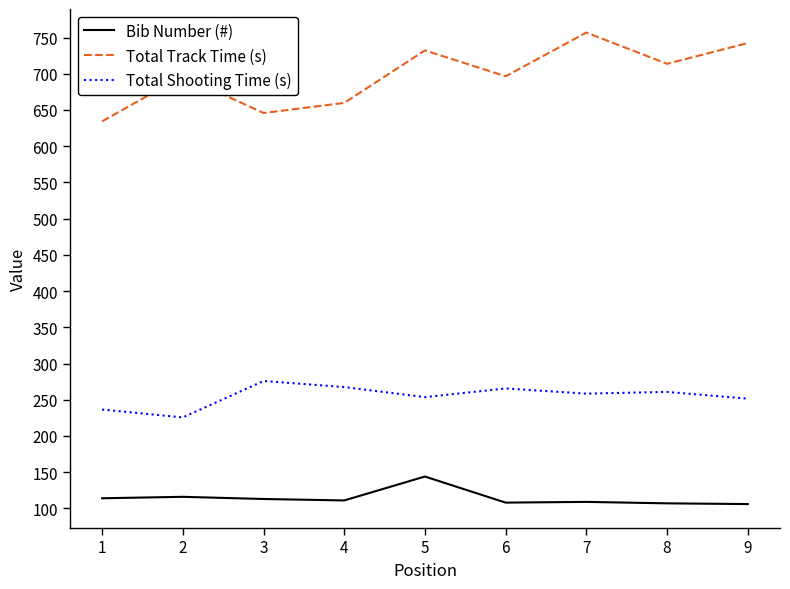

What is the maximum value shown in the chart?

756.8